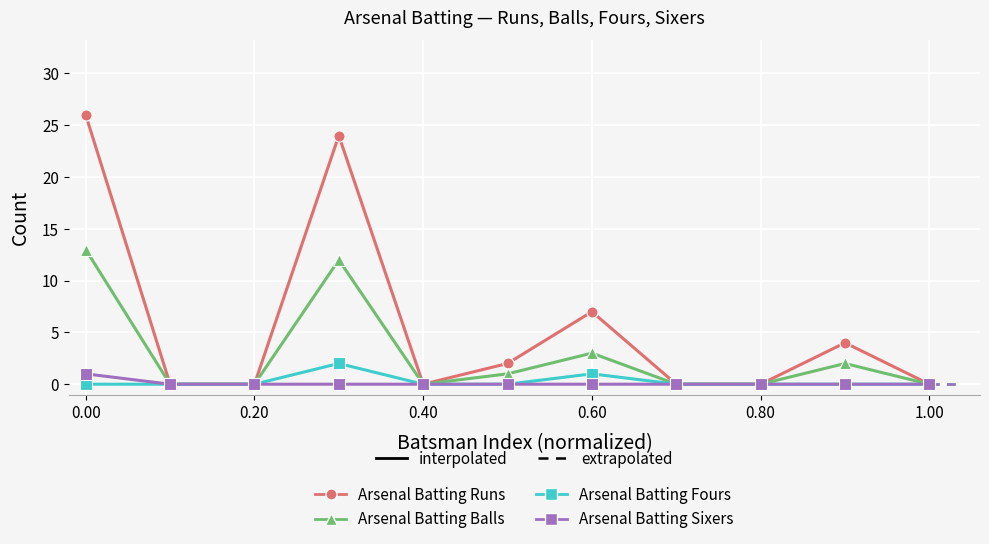

What is the maximum value shown in the chart?

26